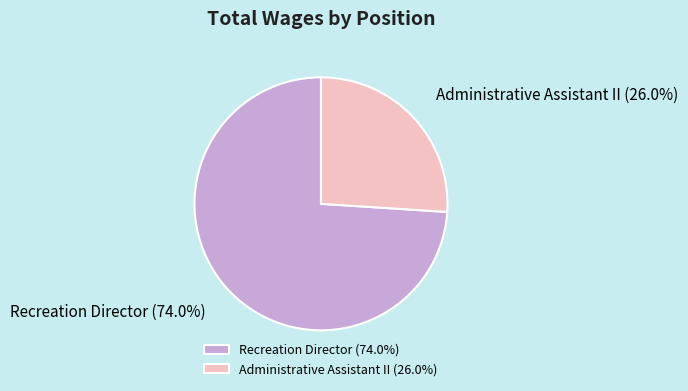

To the nearest percent, what is the average slice percentage?

50%